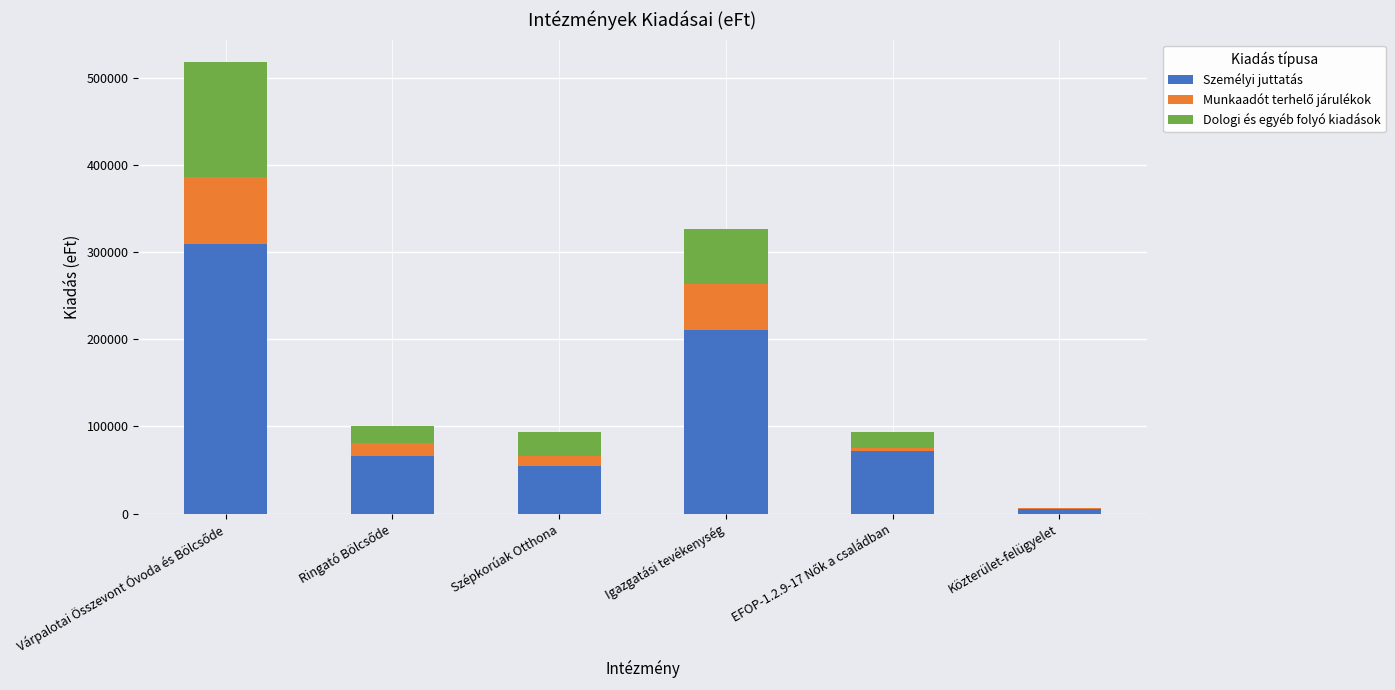

Count the number of categories in the chart.

6